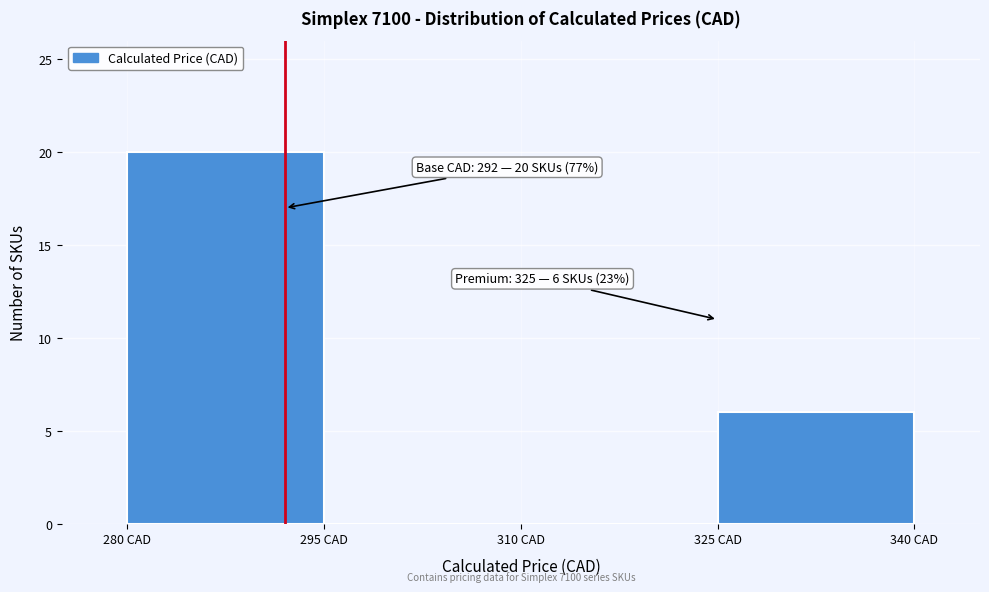

Over which range of the x-axis is the bar tallest?

280 to 295